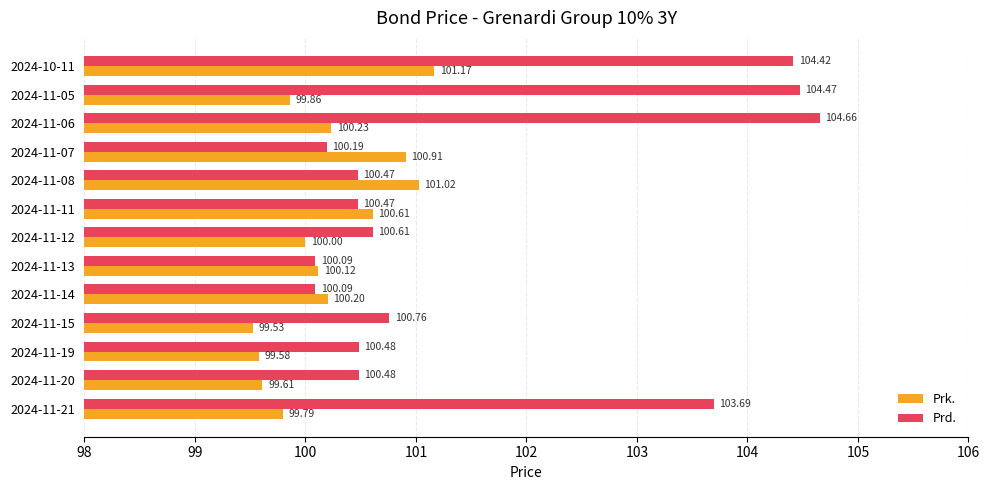

At how many categories does at least one series exceed 104?

3